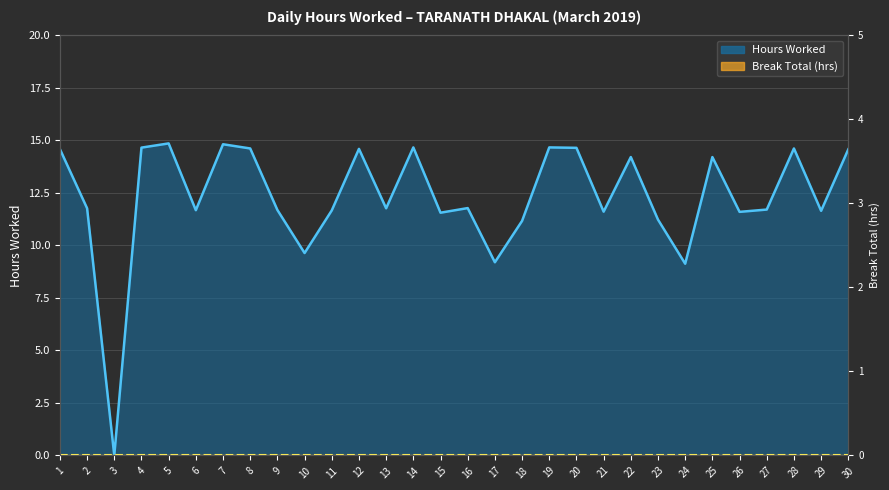

Reading left to right, what are all the values shown in this chart?

Hours Worked: 14.6	11.8	0.0	14.7	14.9	11.7	14.8	14.6	11.7	9.6	11.7	14.6	11.8	14.7	11.6	11.8	9.2	11.2	14.7	14.7	11.6	14.2	11.2	9.1	14.2	11.6	11.7	14.6	11.7	14.6
Break Total (hrs): 0.0	0.0	0.0	0.0	0.0	0.0	0.0	0.0	0.0	0.0	0.0	0.0	0.0	0.0	0.0	0.0	0.0	0.0	0.0	0.0	0.0	0.0	0.0	0.0	0.0	0.0	0.0	0.0	0.0	0.0